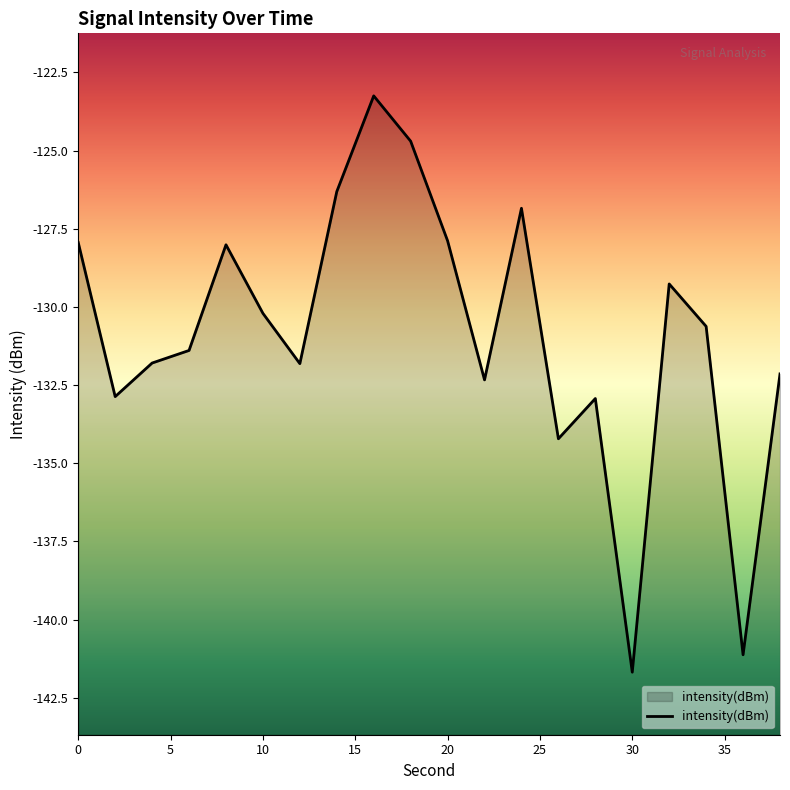

What is the greatest value displayed?

-123.2